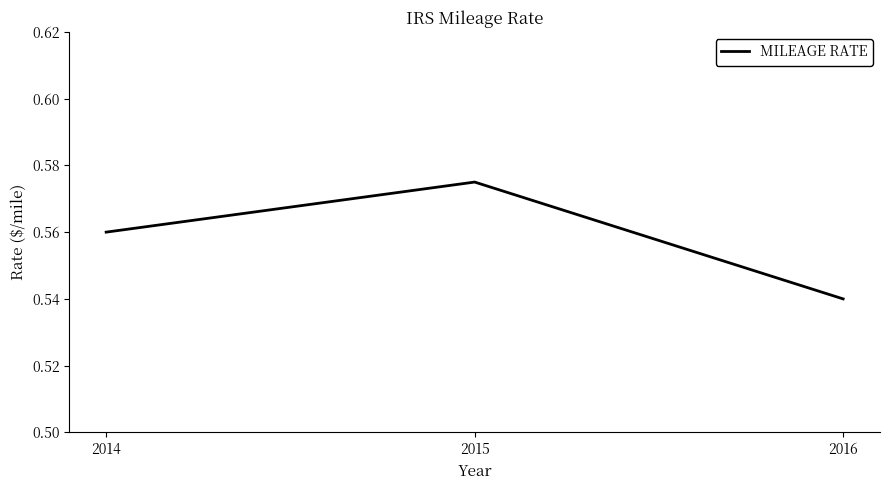

What is the sum of the values at 2016 and 2015?

1.1